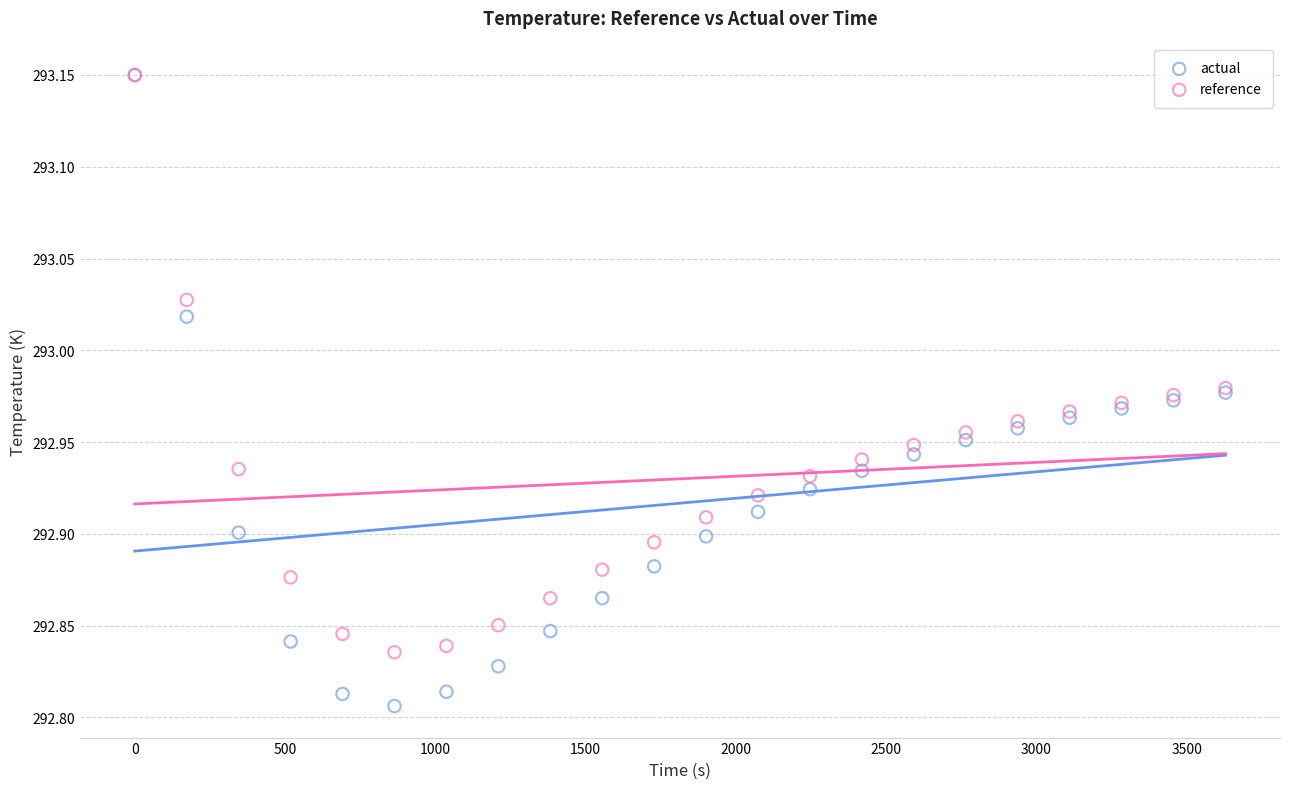

What are all the series names shown in the legend?

actual, reference